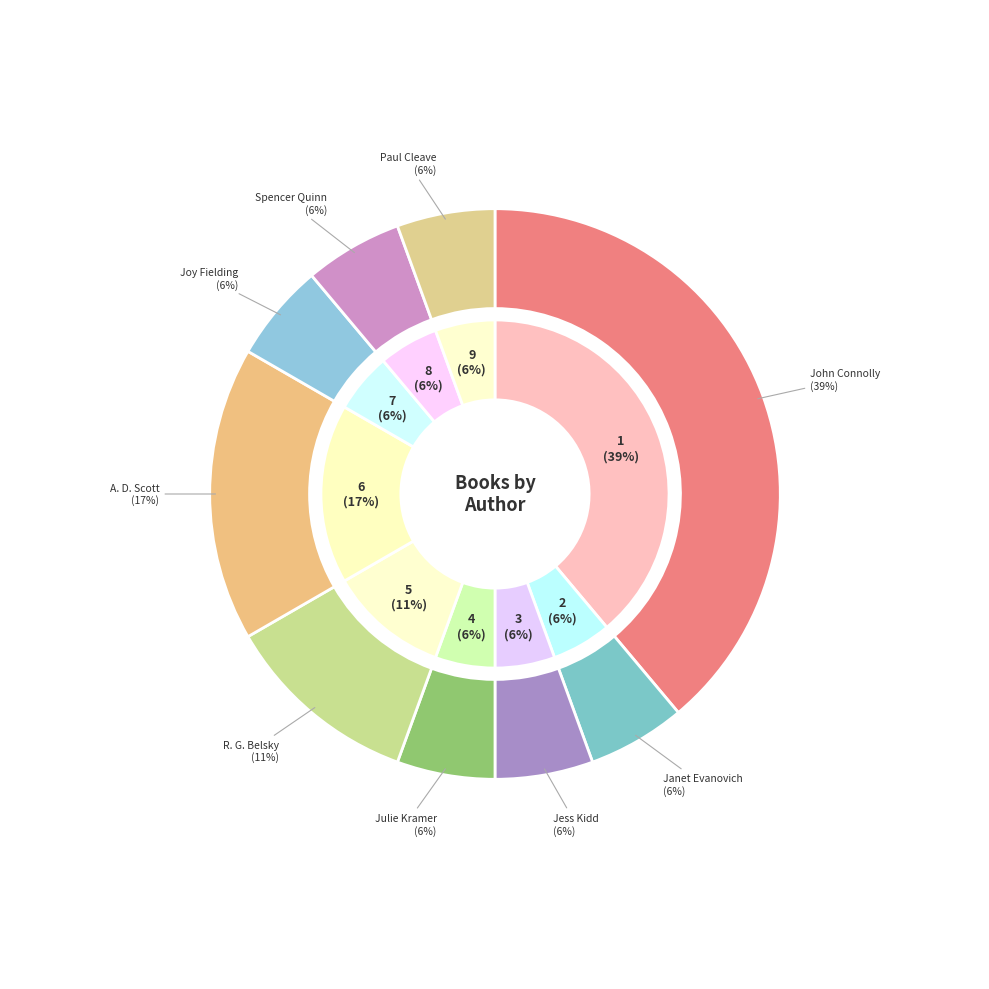

What is the ratio of the value at Spencer Quinn (47111415) to the value at John Connolly (1327803)?

0.1